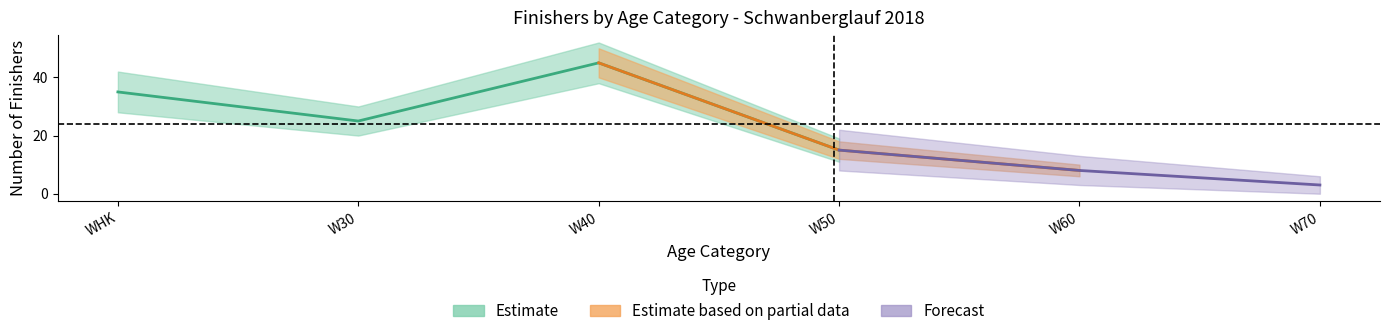

How many lines are shown in the chart?

3